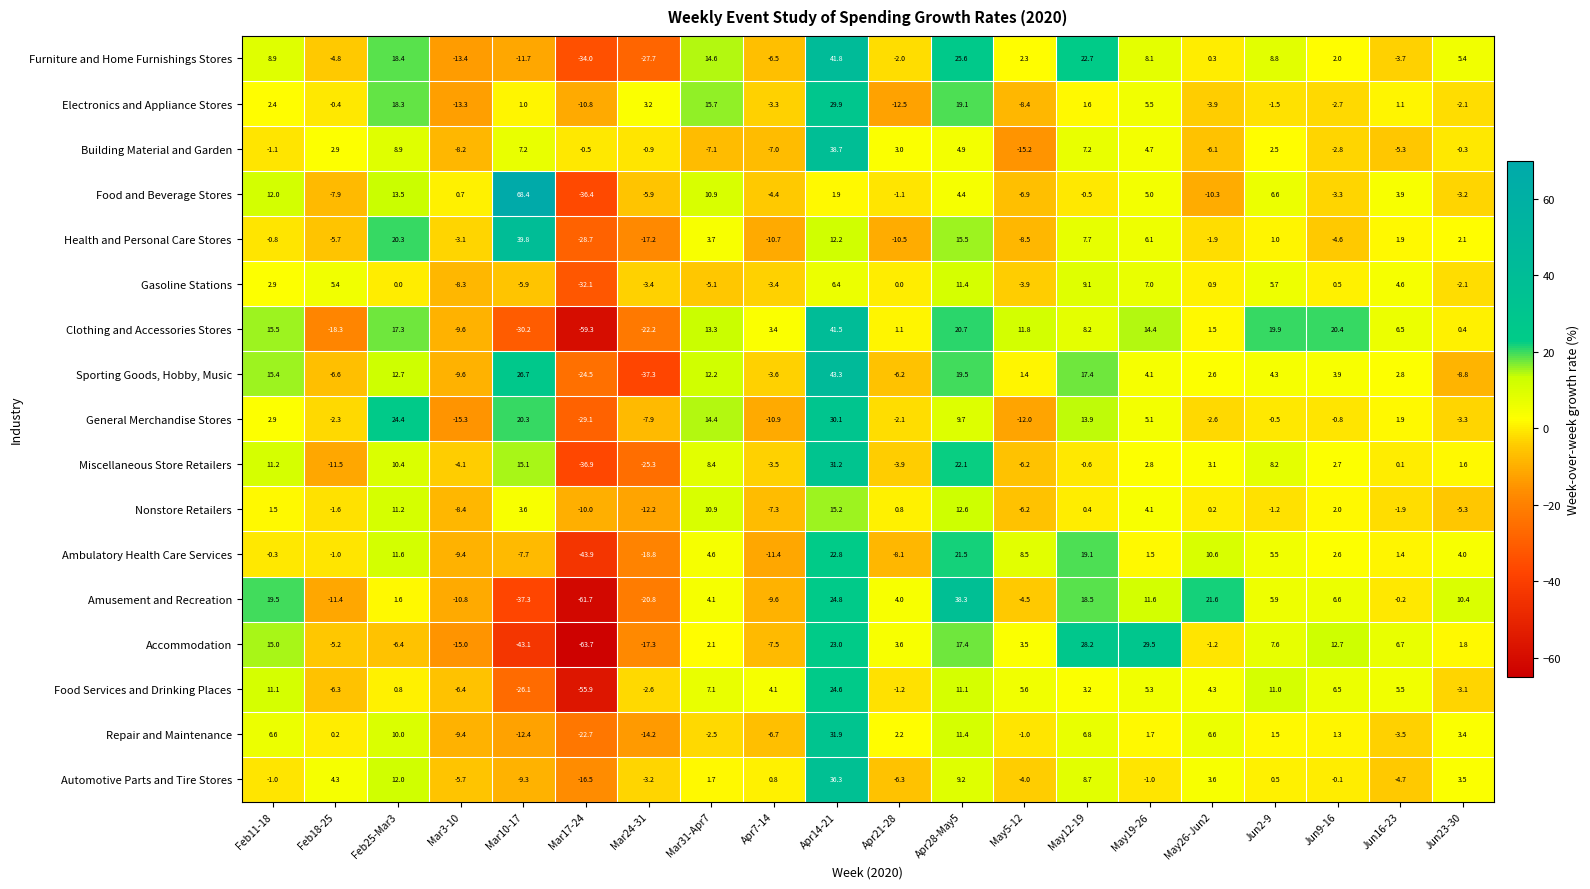

The Food Services and Drinking Places series shows 0.8 at Feb25-Mar3. True or false?

True